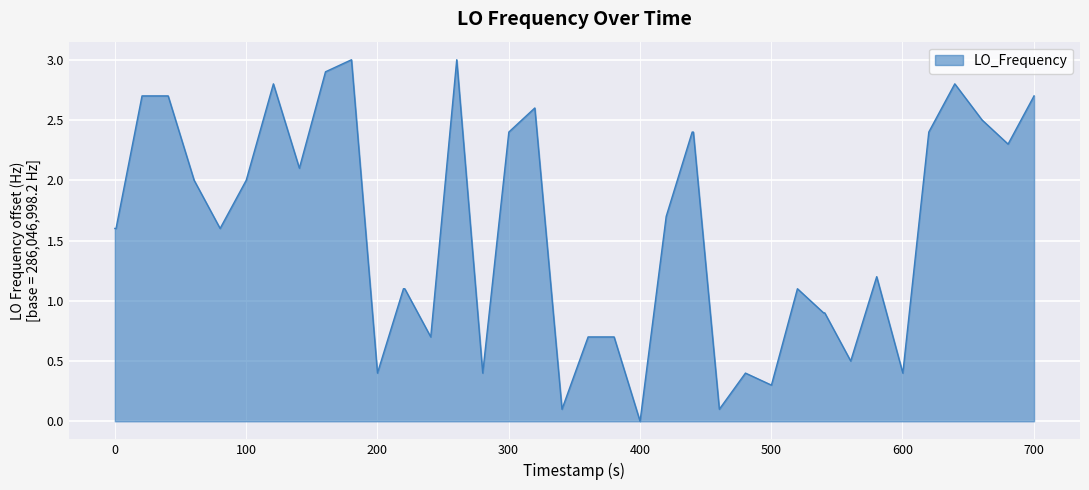

What is the greatest value displayed?

3.0